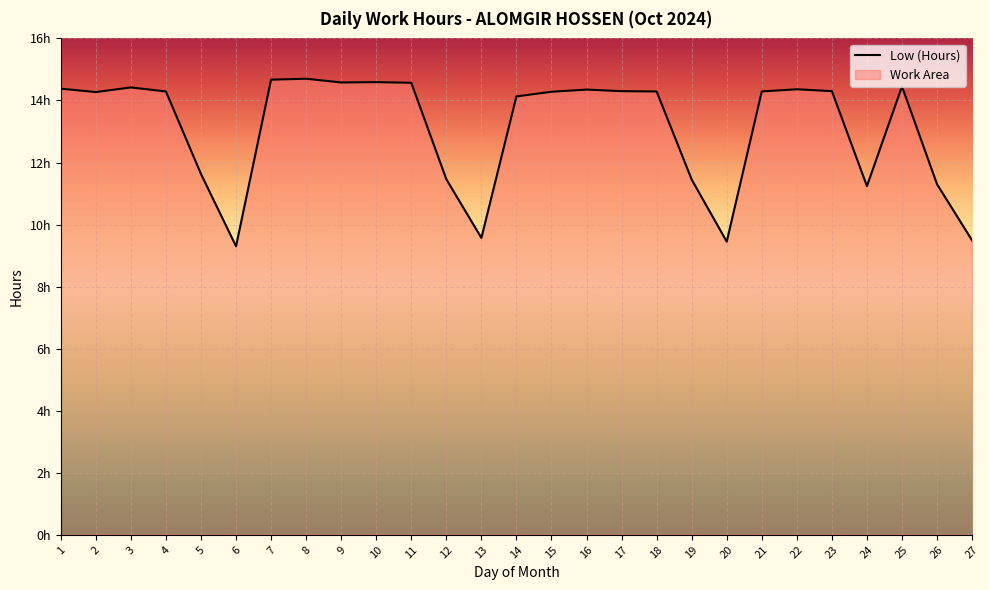

What is the change in value from 14 to 23?

+0.2